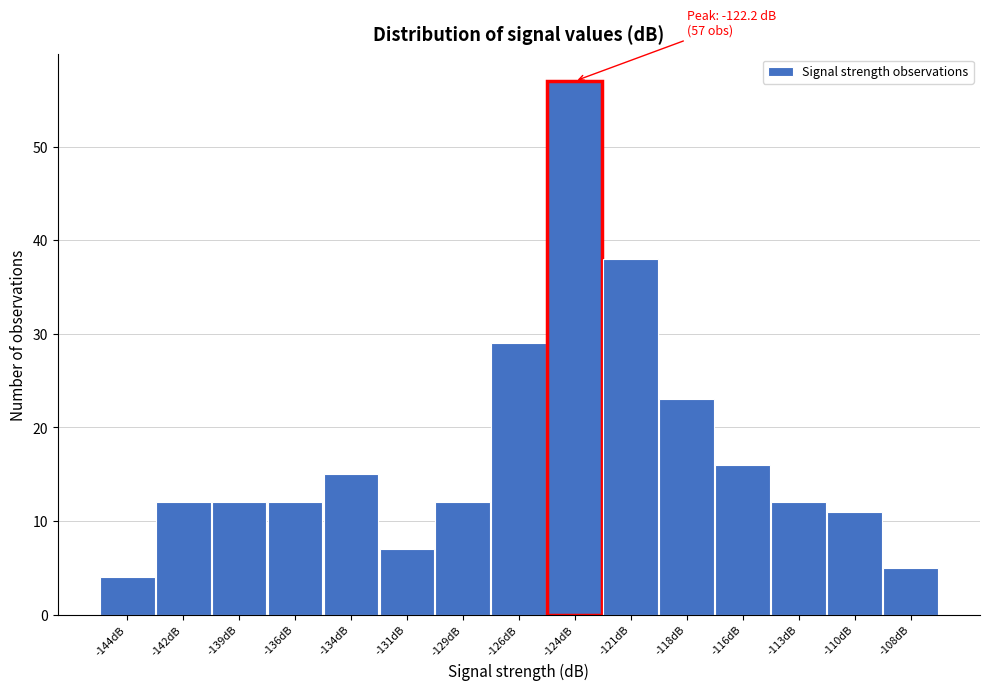

Reading left to right, transcribe all the data shown in this chart.

-144dB=4	-142dB=12	-139dB=12	-136dB=12	-134dB=15	-131dB=7	-129dB=12	-126dB=29	-124dB=57	-121dB=38	-118dB=23	-116dB=16	-113dB=12	-110dB=11	-108dB=5